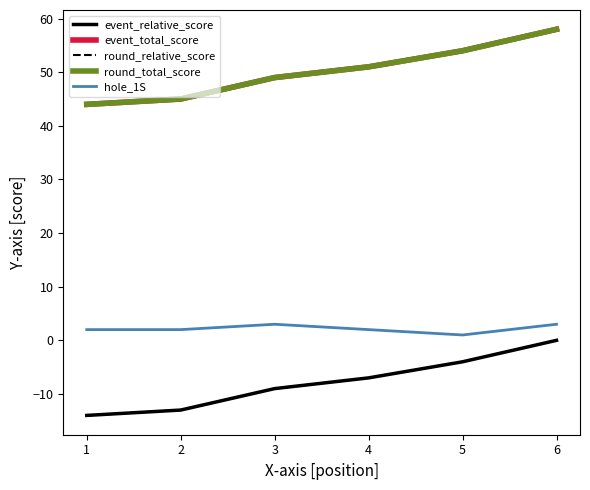

What is the approximate value of hole_1S at 2?

2